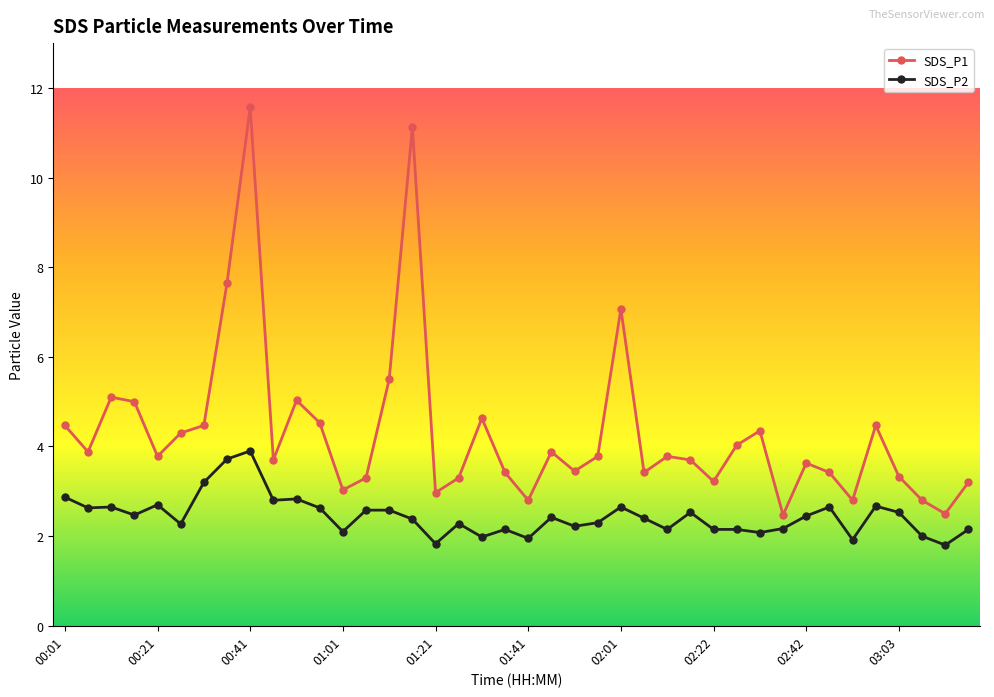

Rank the series by their average value, from lowest to highest.

SDS_P2, SDS_P1